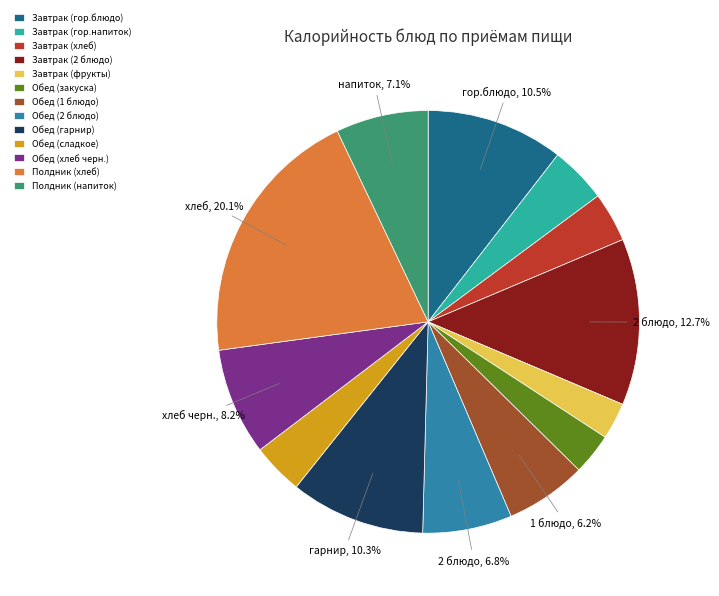

To the nearest percent, what is the combined percentage of Обед (1 блюдо) and Завтрак (хлеб)?

10%